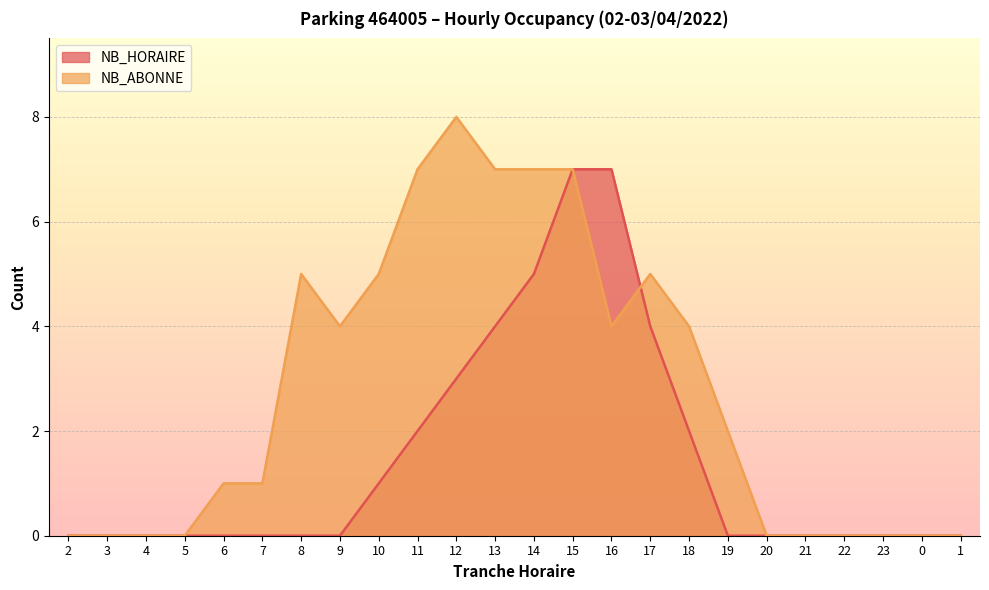

How many values in the NB_ABONNE series exceed 2?

11